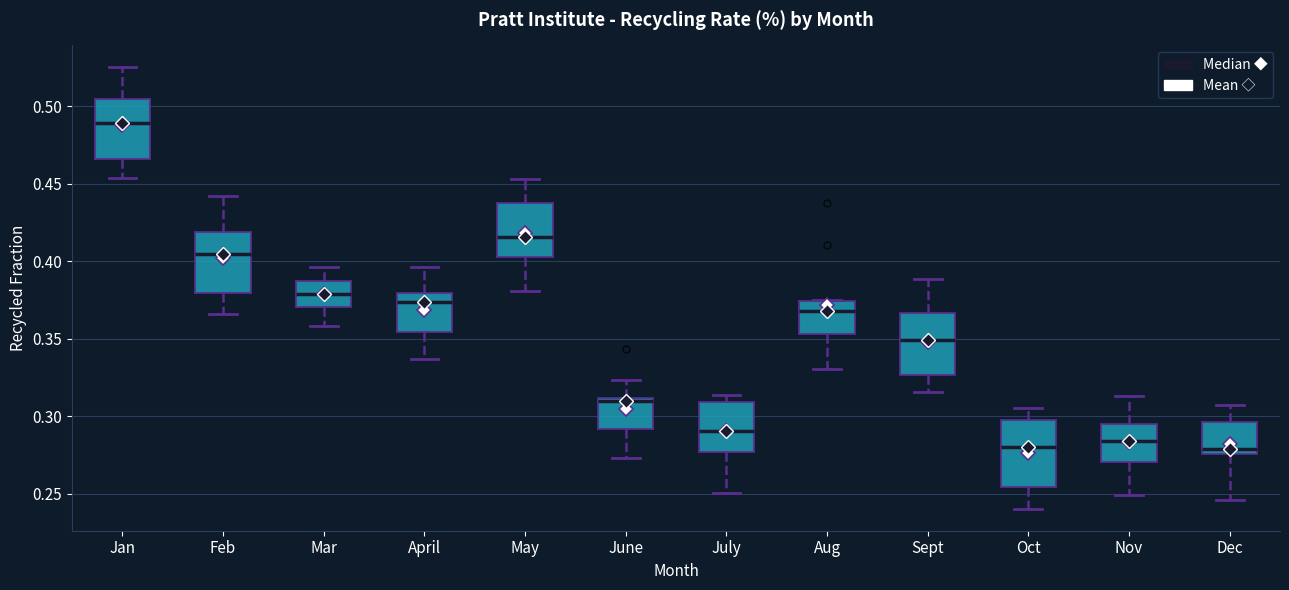

Where does the median line of the box for Sept sit on the y-axis? The values are not printed on the chart, so give them approximately, as read against the axis.

0.350